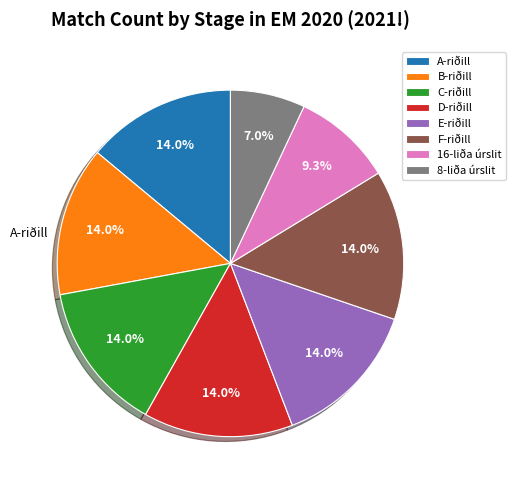

Does any single category account for the majority?

No